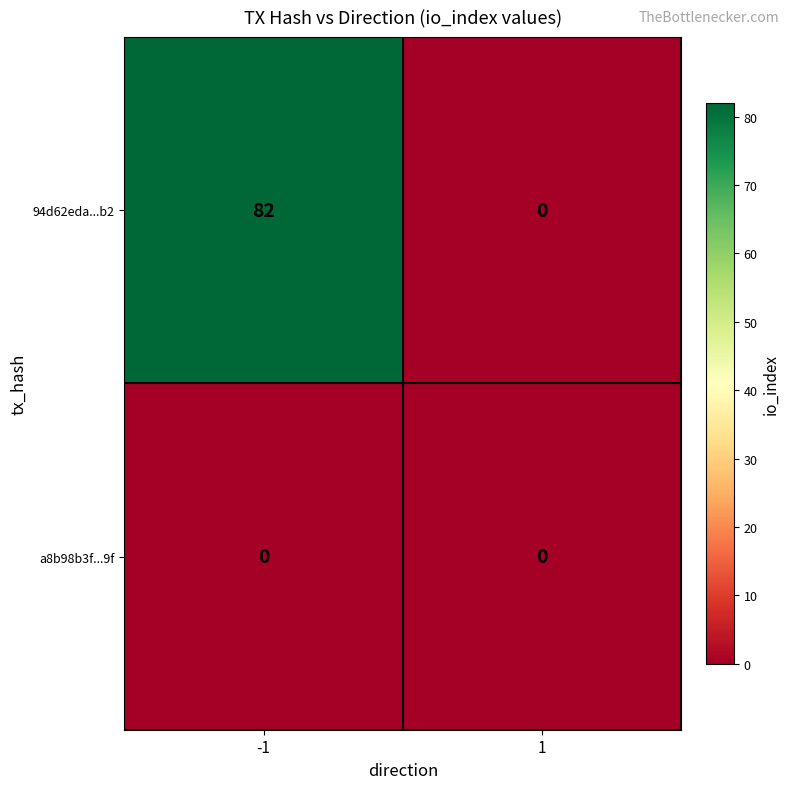

Count the number of categories in the chart.

2